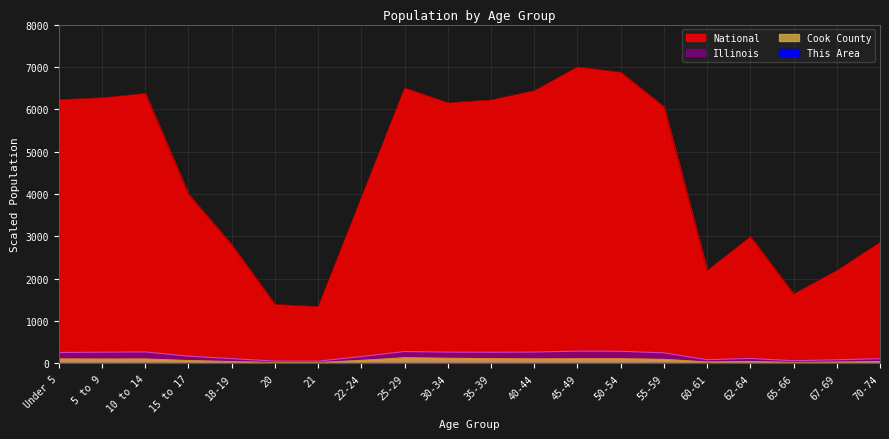

What is the spread (max minus min) of values at 50-54?

6873.4